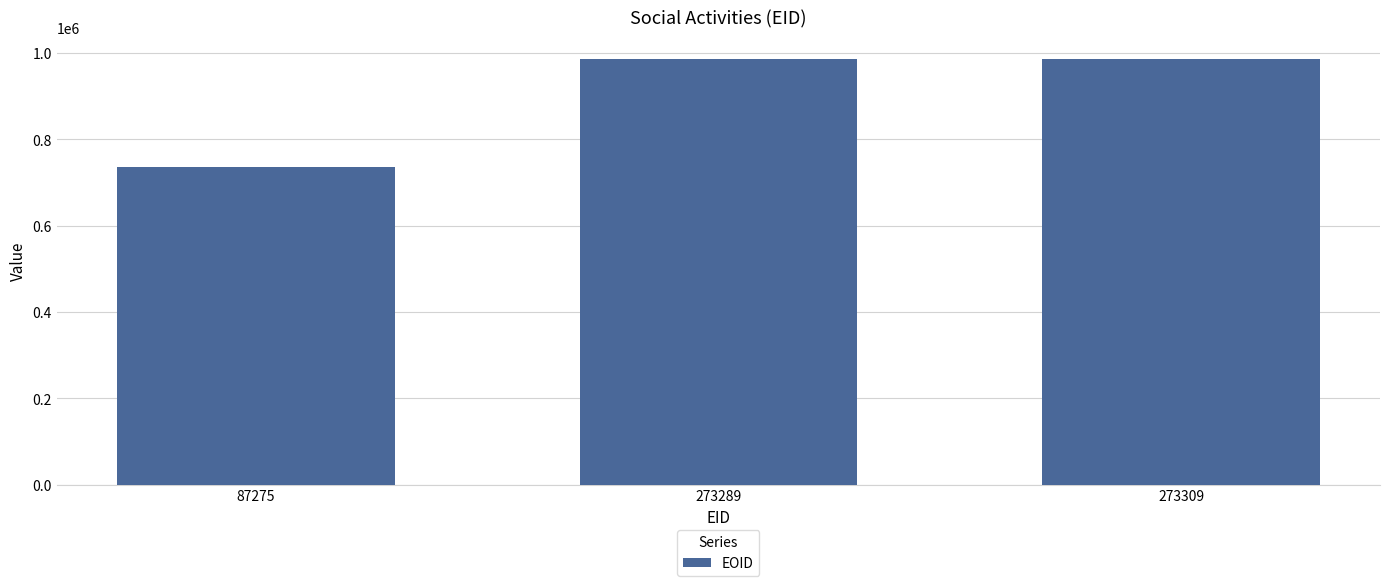

The value at 273309 is 987066. True or false?

True